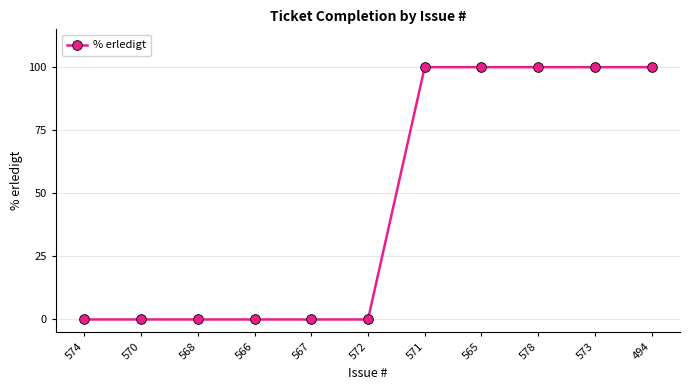

What is the approximate value at 494?

100